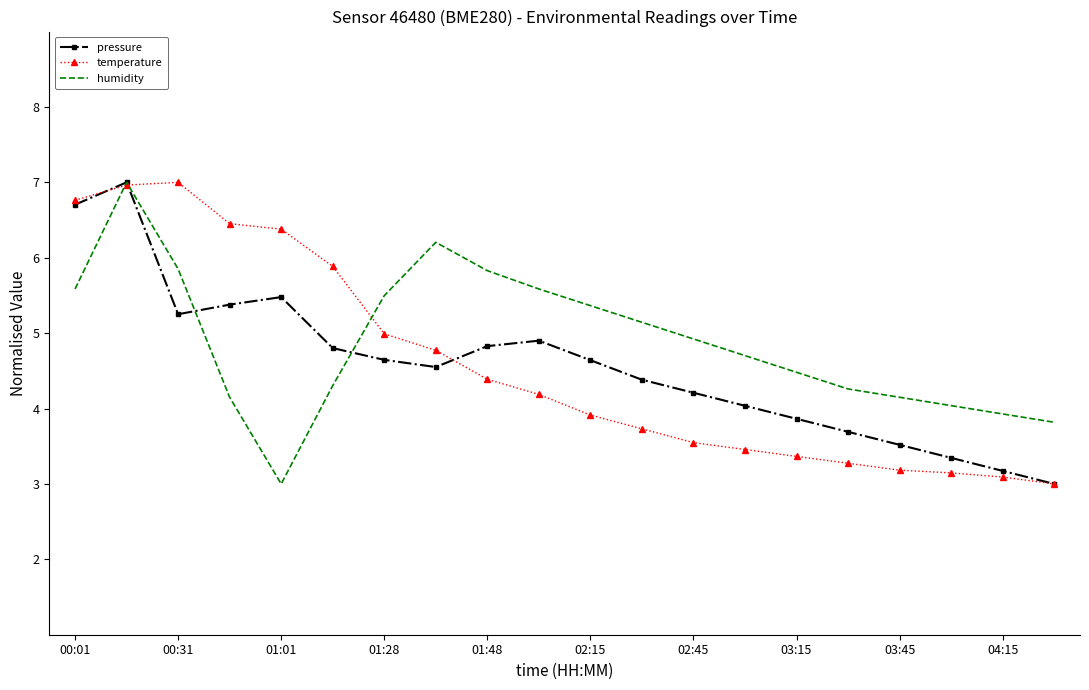

What is the maximum value shown in the chart?

7.0